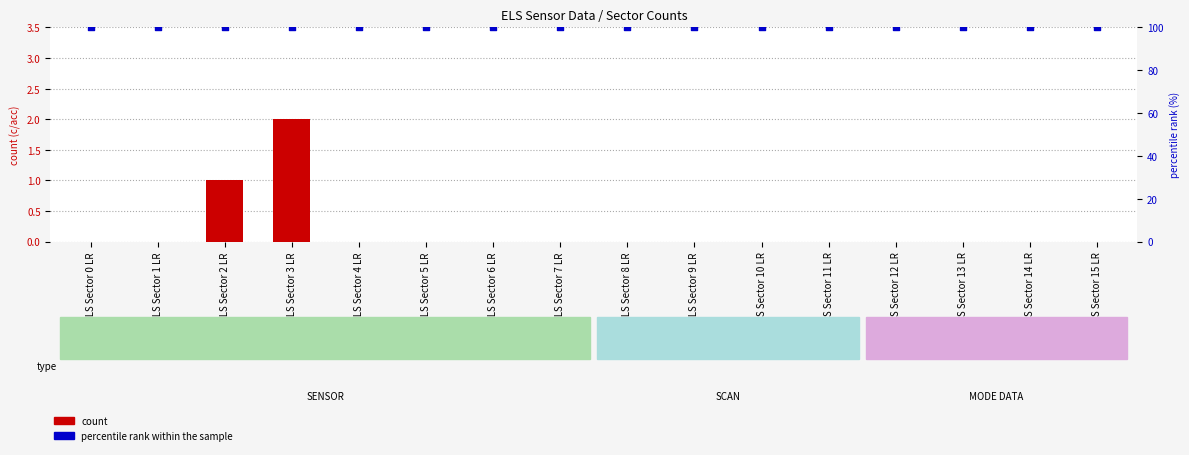

What are all the series names shown in the legend?

count, percentile rank within the sample